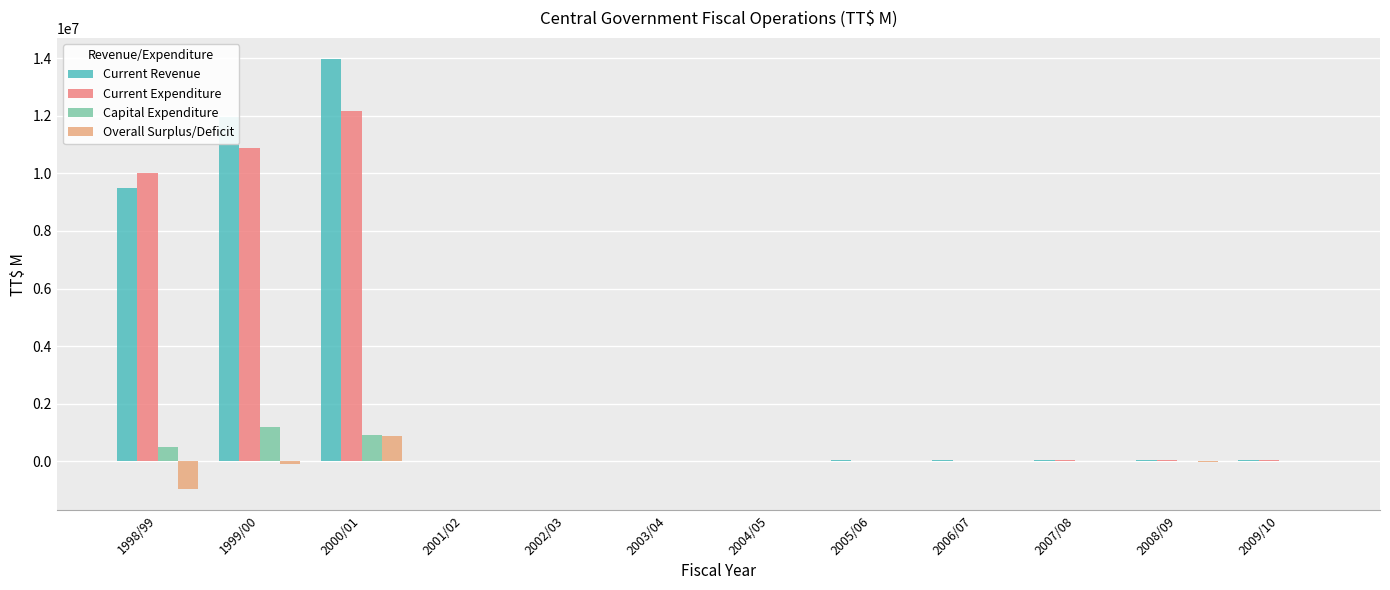

At which category is the sum across all series the highest?

2000/01